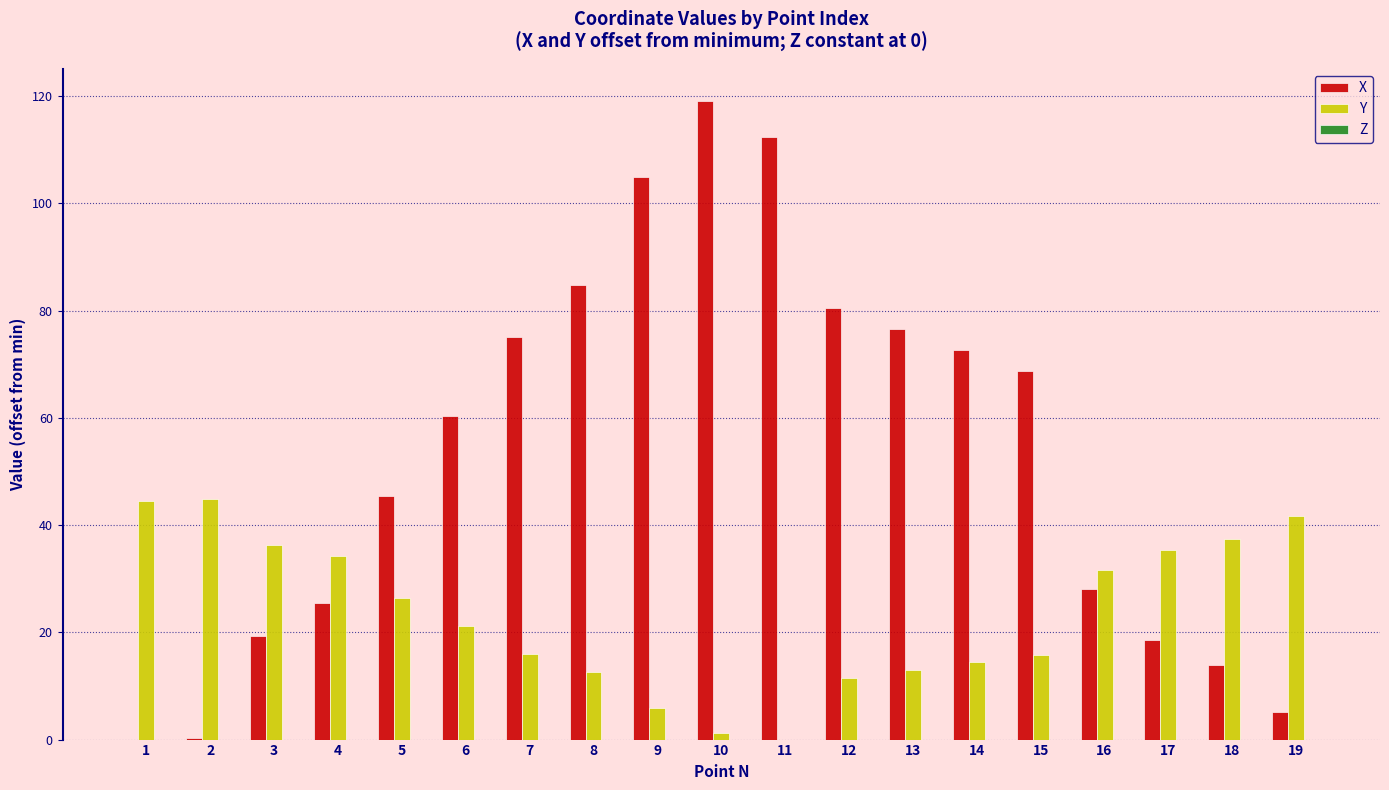

At which category is the sum across all series the highest?

10